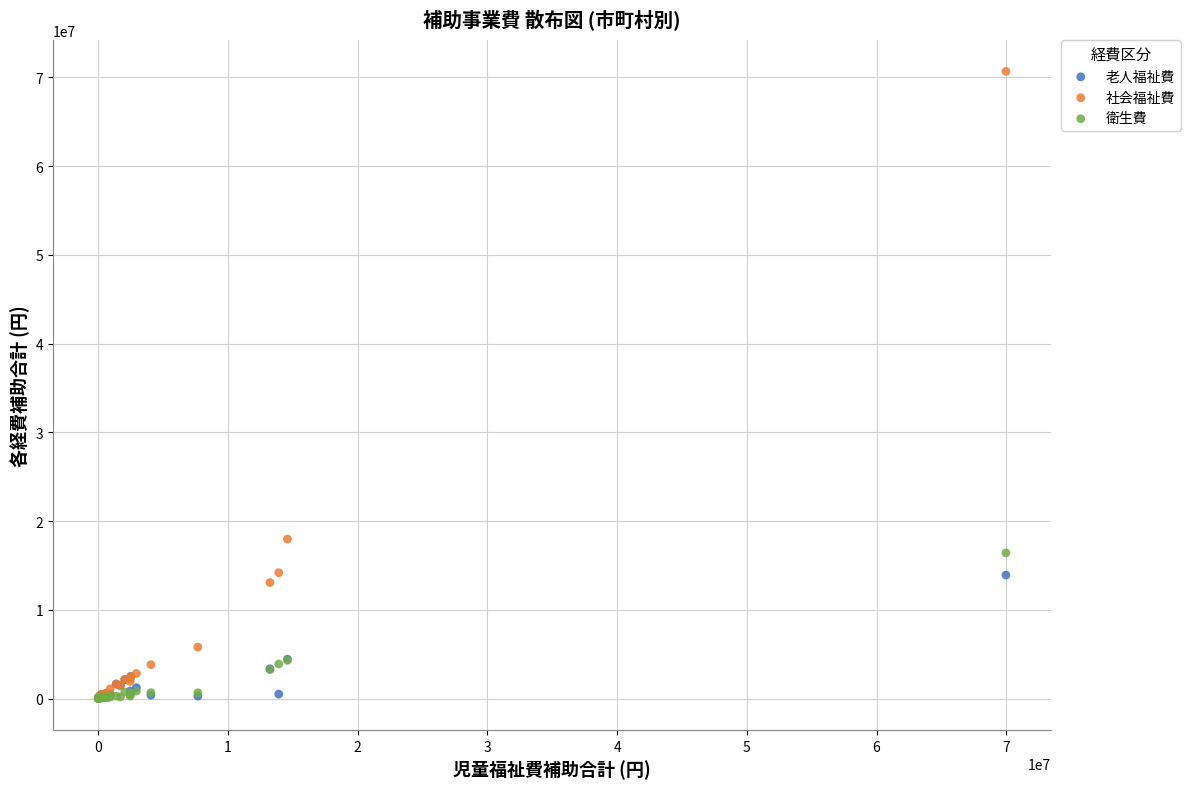

In the 社会福祉費 series, what Y value is closest to 35342996?

17970134